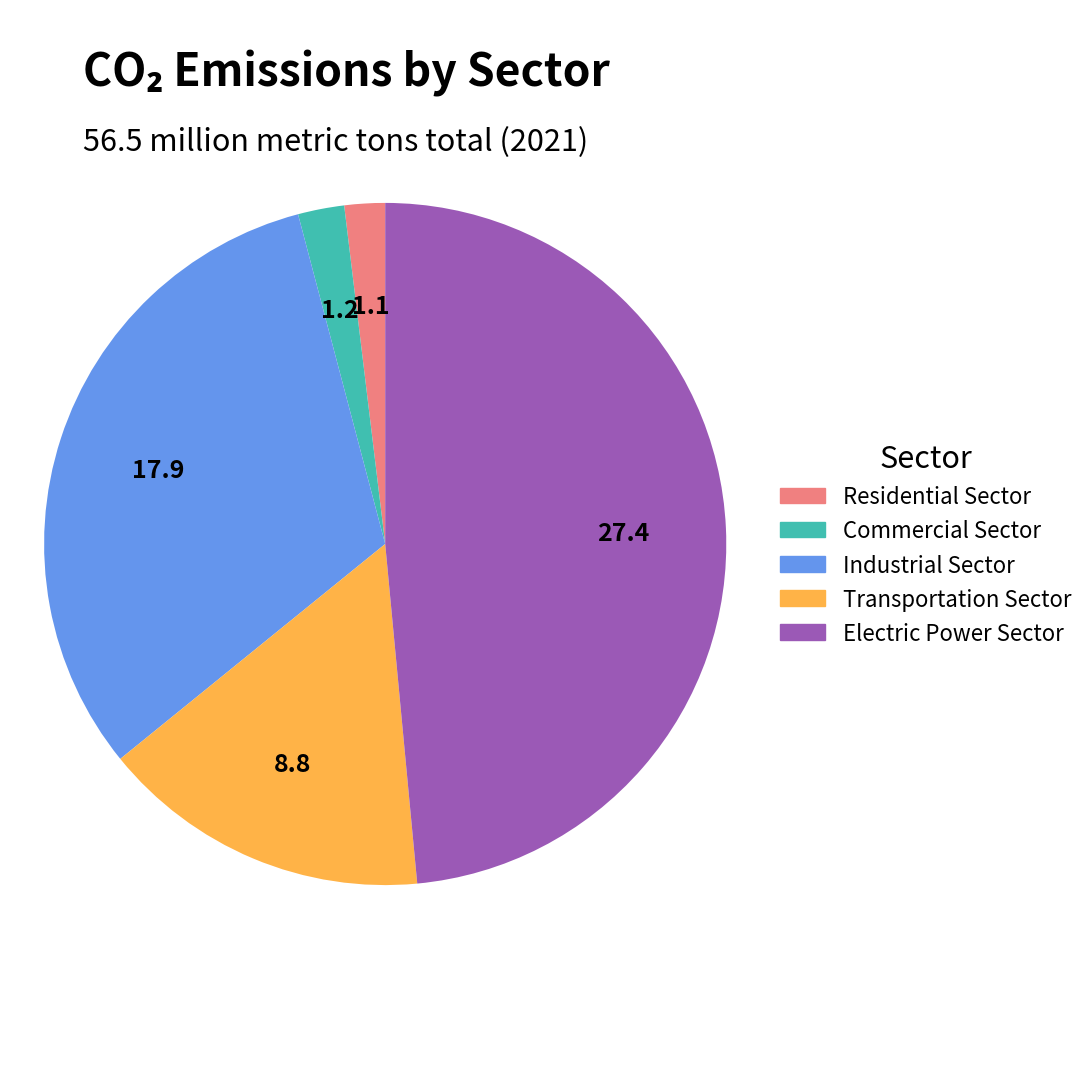

Does Industrial Sector represent more than half of the total?

No